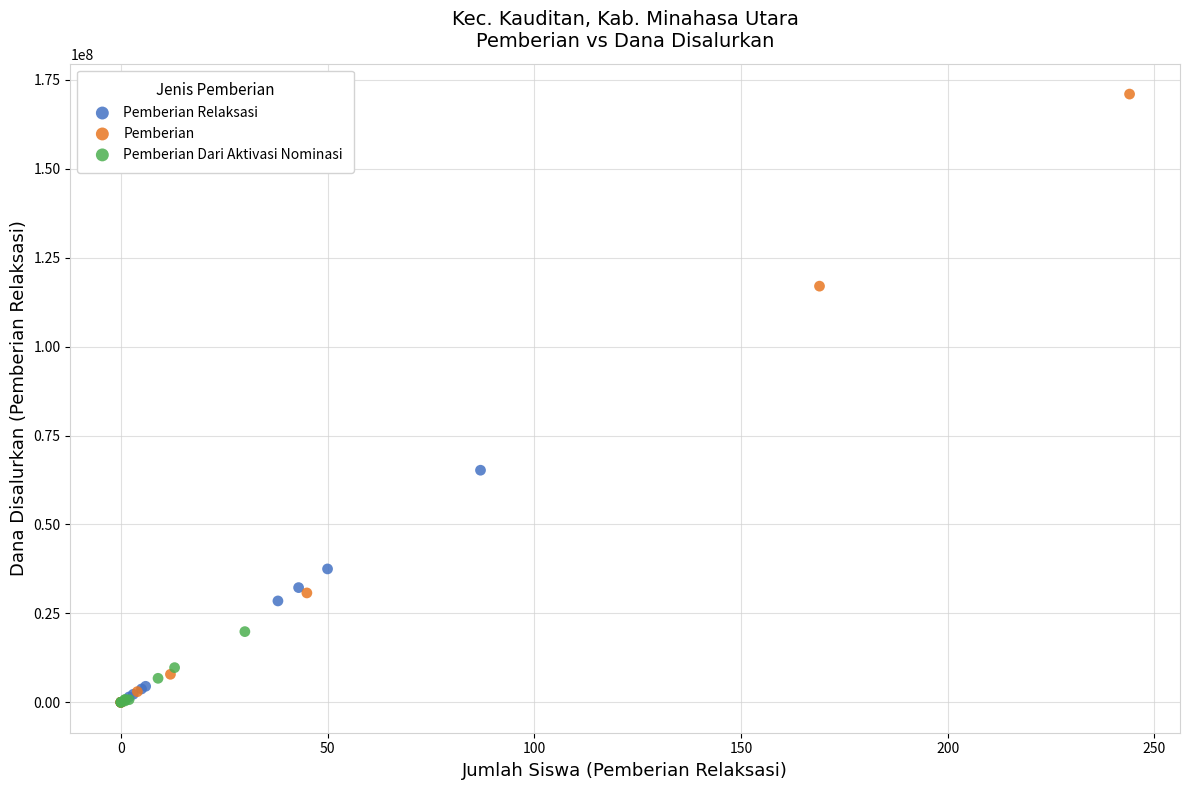

Which series reaches the maximum Y coordinate?

Pemberian